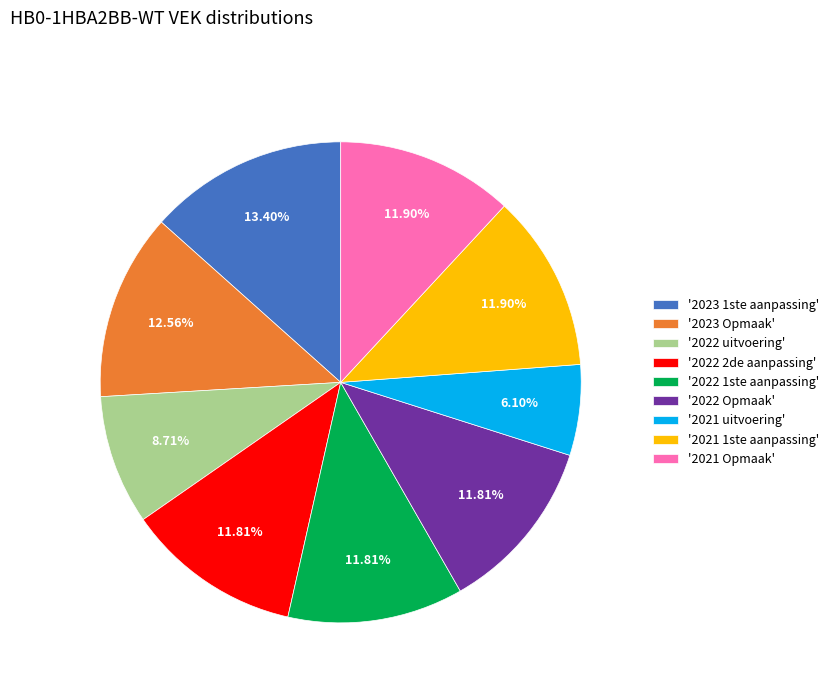

Which has a higher value, '2023 1ste aanpassing' or '2021 Opmaak'?

'2023 1ste aanpassing'